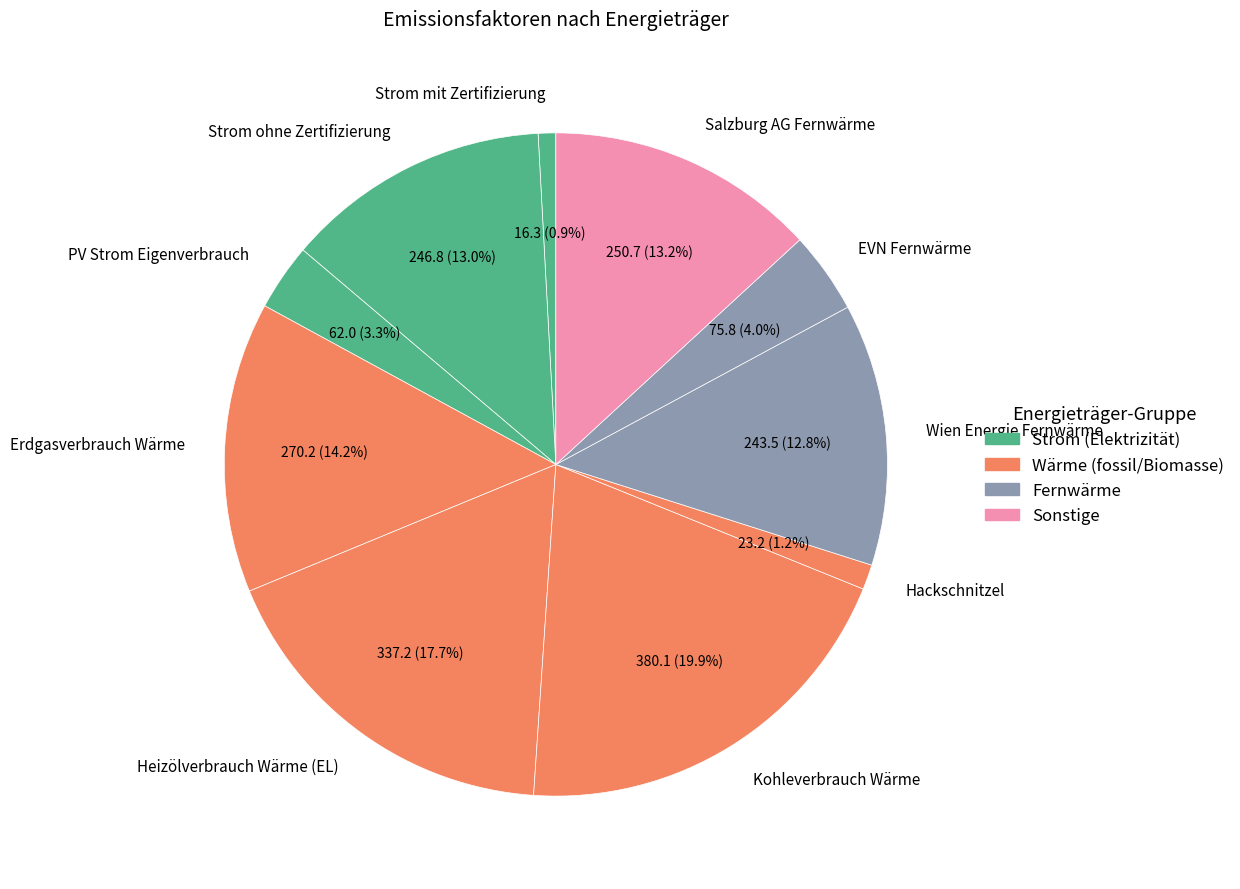

What percentage is the Heizölverbrauch Wärme (EL) slice, to the nearest percent?

18%